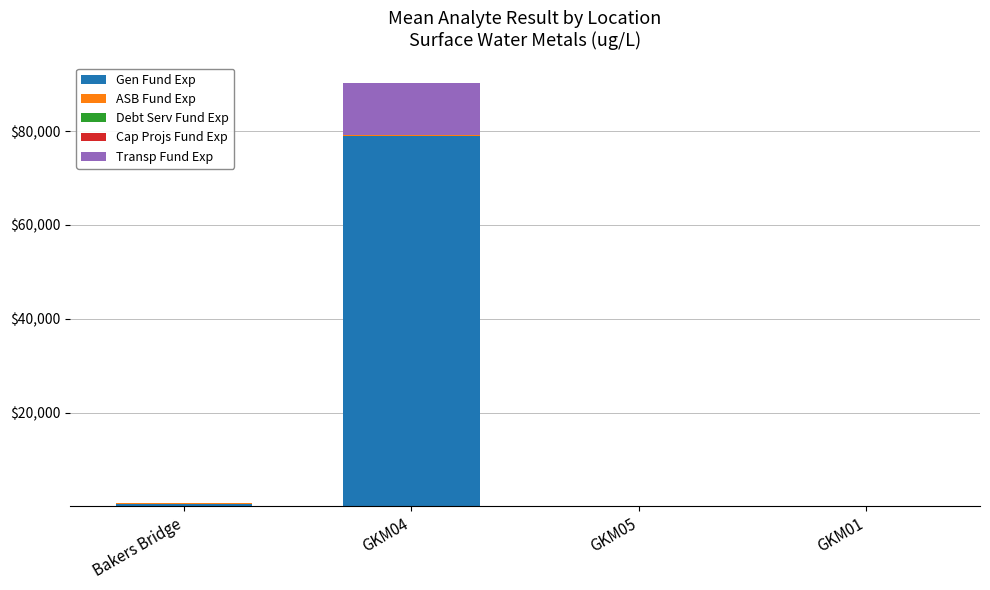

At which label is Gen Fund Exp closest to 39500?

Bakers Bridge